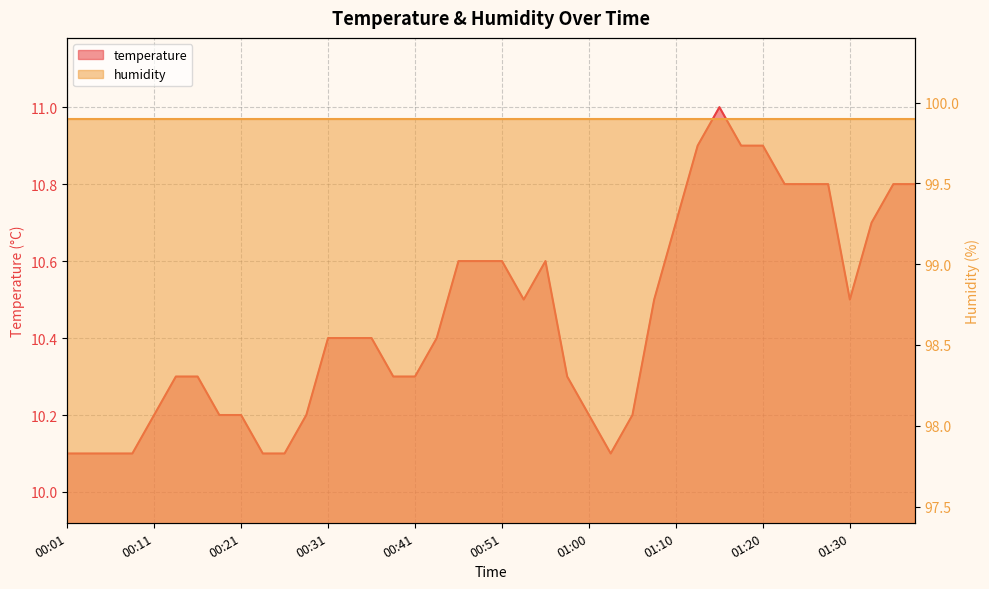

Reading left to right, transcribe all the data shown in this chart.

00:01=10.1	00:03=10.1	00:06=10.1	00:08=10.1	00:11=10.2	00:13=10.3	00:16=10.3	00:18=10.2	00:21=10.2	00:23=10.1	00:26=10.1	00:28=10.2	00:31=10.4	00:33=10.4	00:36=10.4	00:38=10.3	00:41=10.3	00:43=10.4	00:46=10.6	00:48=10.6	00:51=10.6	00:53=10.5	00:56=10.6	00:58=10.3	01:00=10.2	01:03=10.1	01:05=10.2	01:08=10.5	01:10=10.7	01:13=10.9	01:15=11.0	01:18=10.9	01:20=10.9	01:23=10.8	01:25=10.8	01:28=10.8	01:30=10.5	01:33=10.7	01:35=10.8	01:38=10.8